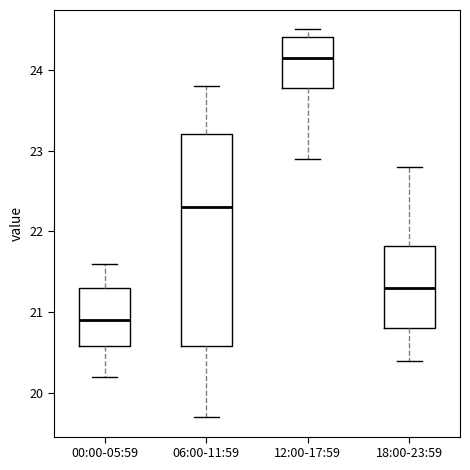

Reading left to right, transcribe this box plot: for each box, give where its median line is, the range the box spans, and where its two whiskers end, as read against the y-axis. The values are not printed on the chart, so give them approximately, as read against the axis.

00:00-05:59: median 20.9, box 20.6 to 21.3, whiskers 20.2 to 21.6
06:00-11:59: median 22.3, box 20.6 to 23.2, whiskers 19.7 to 23.8
12:00-17:59: median 24.2, box 23.8 to 24.4, whiskers 22.9 to 24.5
18:00-23:59: median 21.3, box 20.8 to 21.8, whiskers 20.4 to 22.8